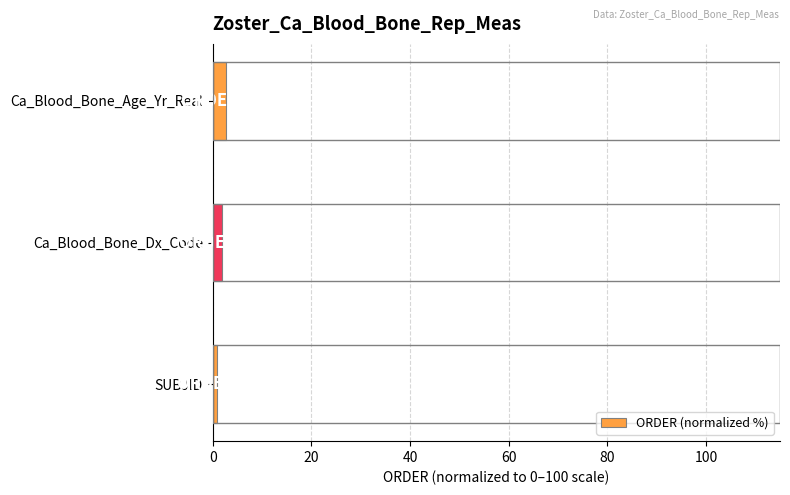

What is the maximum value shown in the chart?

2.7